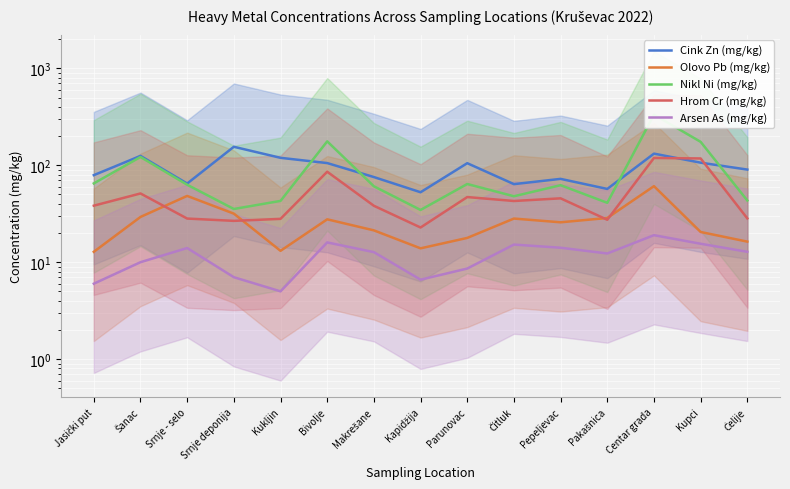

The Arsen As (mg/kg) series shows 12.3 at Pakašnica. True or false?

True